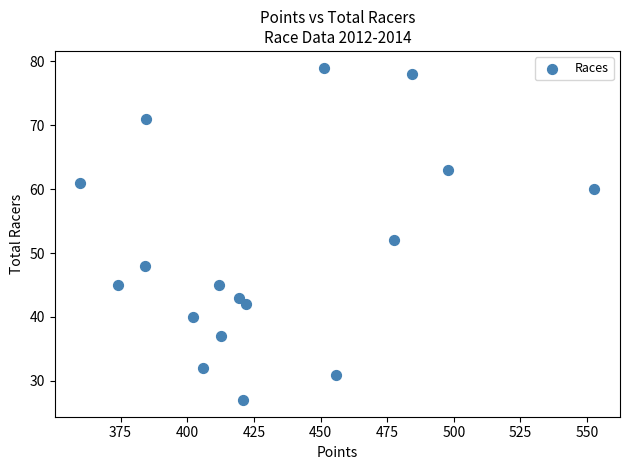

What is the range of Y values (max minus min)?

52